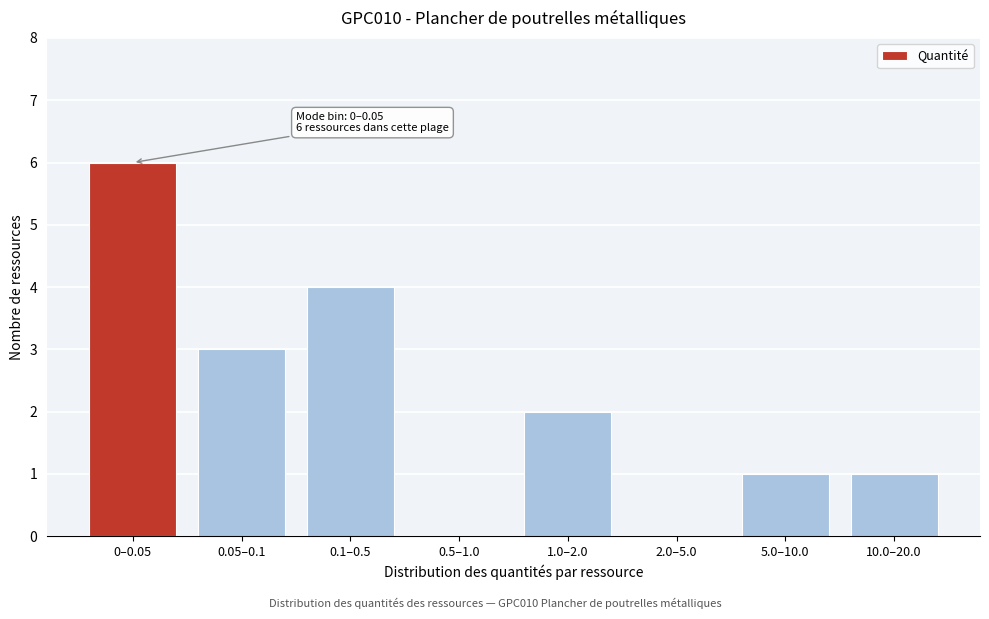

Reading left to right, what are all the values shown in this chart?

0–0.05=6	0.05–0.1=3	0.1–0.5=4	0.5–1.0=0	1.0–2.0=2	2.0–5.0=0	5.0–10.0=1	10.0–20.0=1